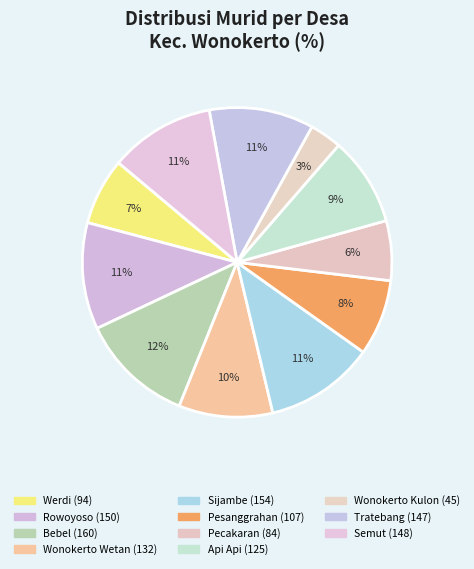

True or false: Semut accounts for 11% of the total.

True